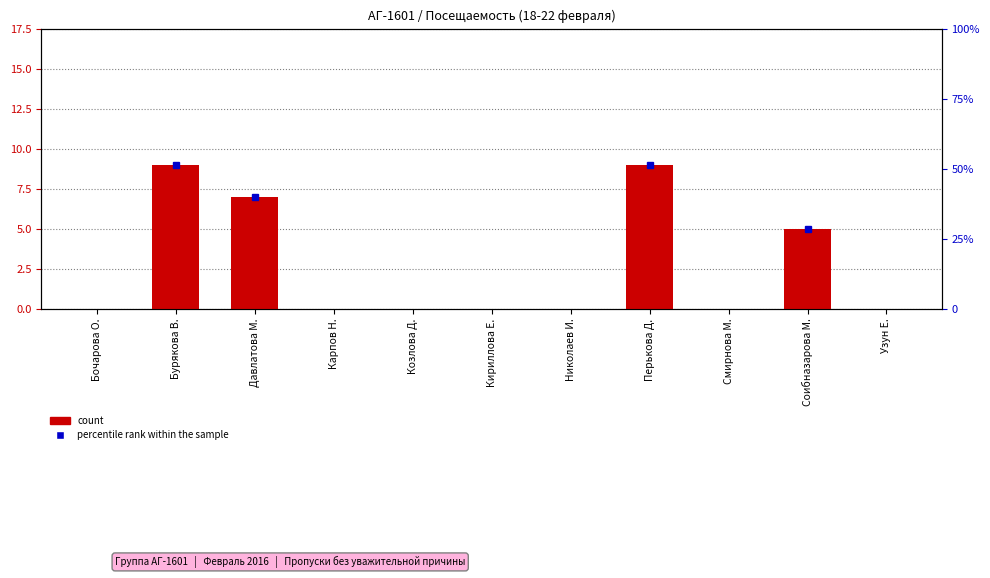

What is the difference between the second highest and minimum values?

9